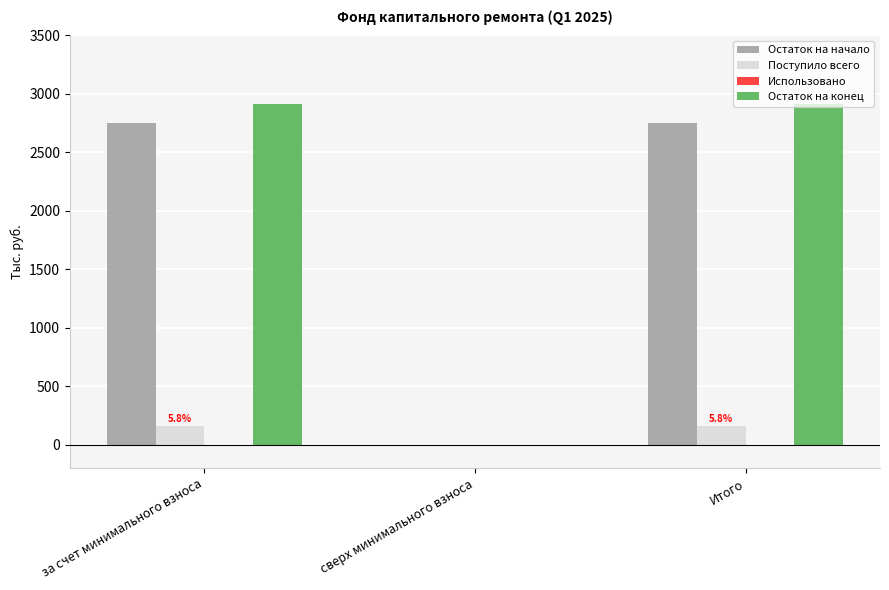

What is the maximum value shown in the chart?

2911.8